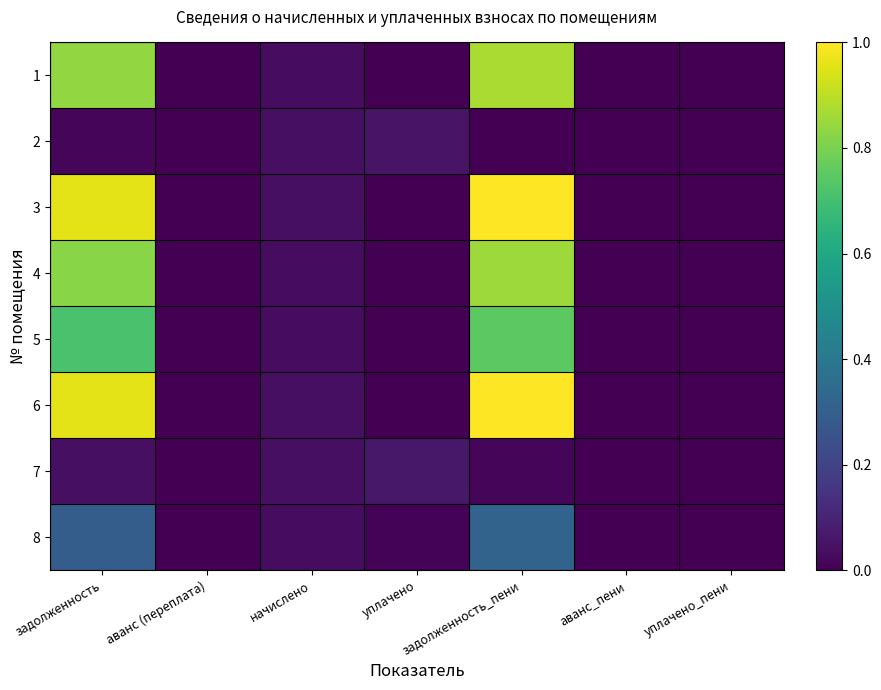

Rank the series at задолженность_пени from highest to lowest value.

3, 6, 1, 4, 5, 8, 7, 2